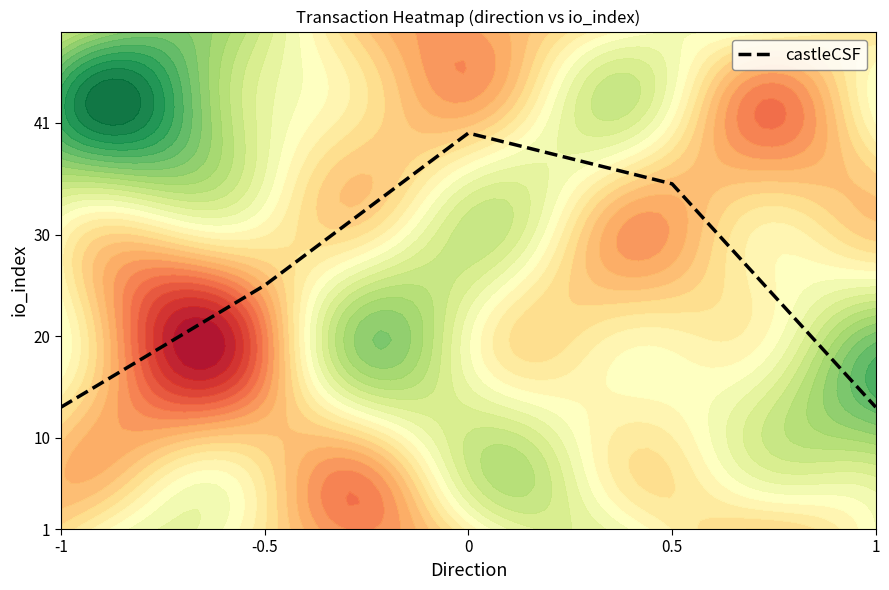

How many values are between 13 and 35?

4